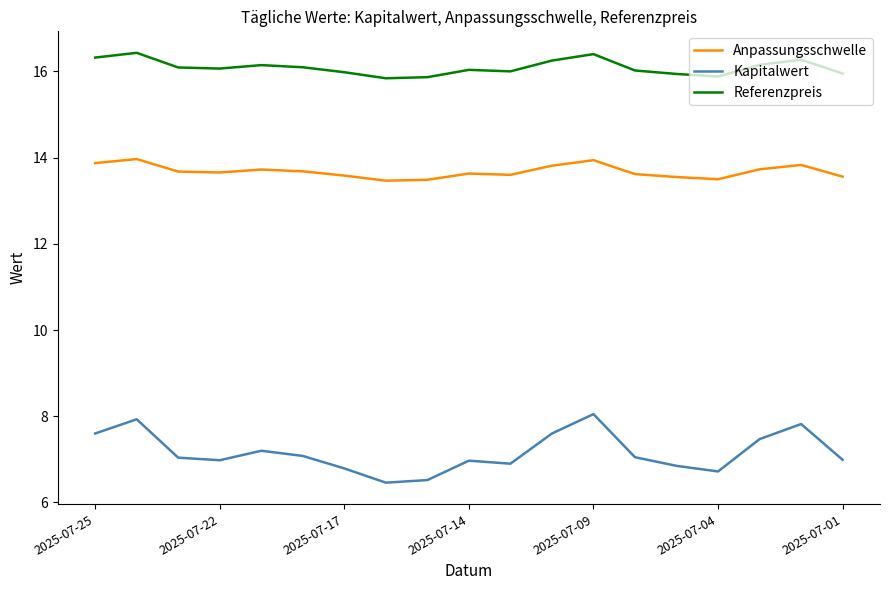

List the series in order of their peak value, highest first.

Referenzpreis, Anpassungsschwelle, Kapitalwert